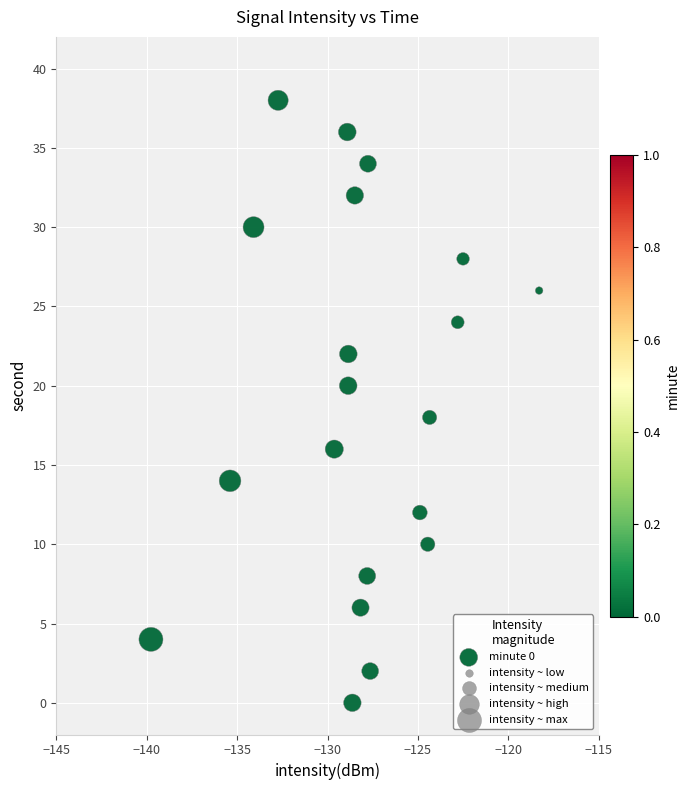

How many data points are displayed?

20